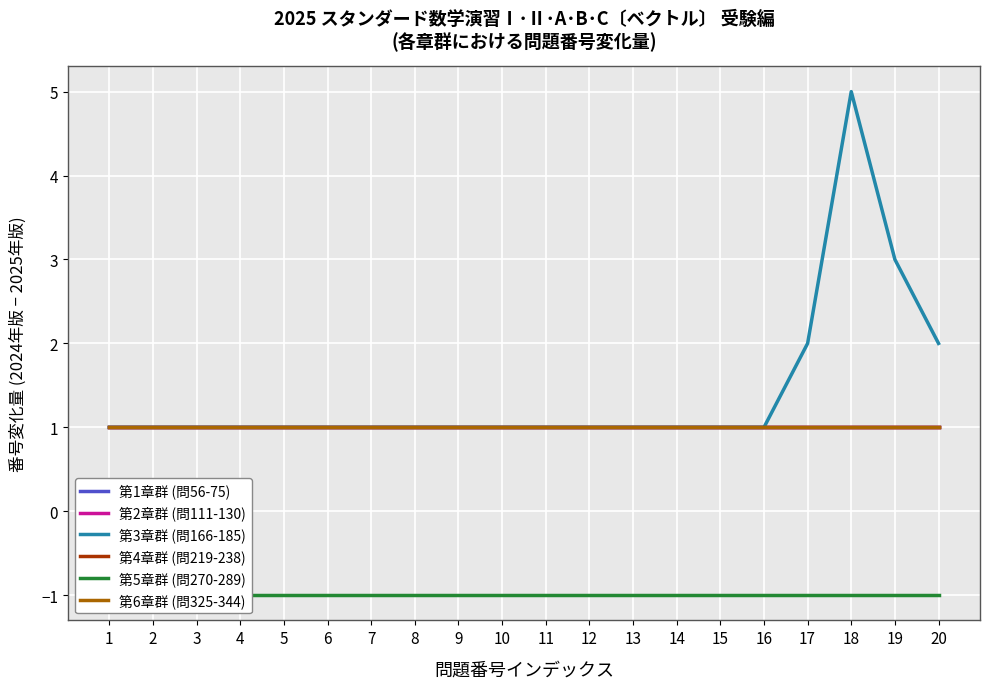

True or false: 第3章群 (問166-185) has more than 0 points higher than both neighbors.

True